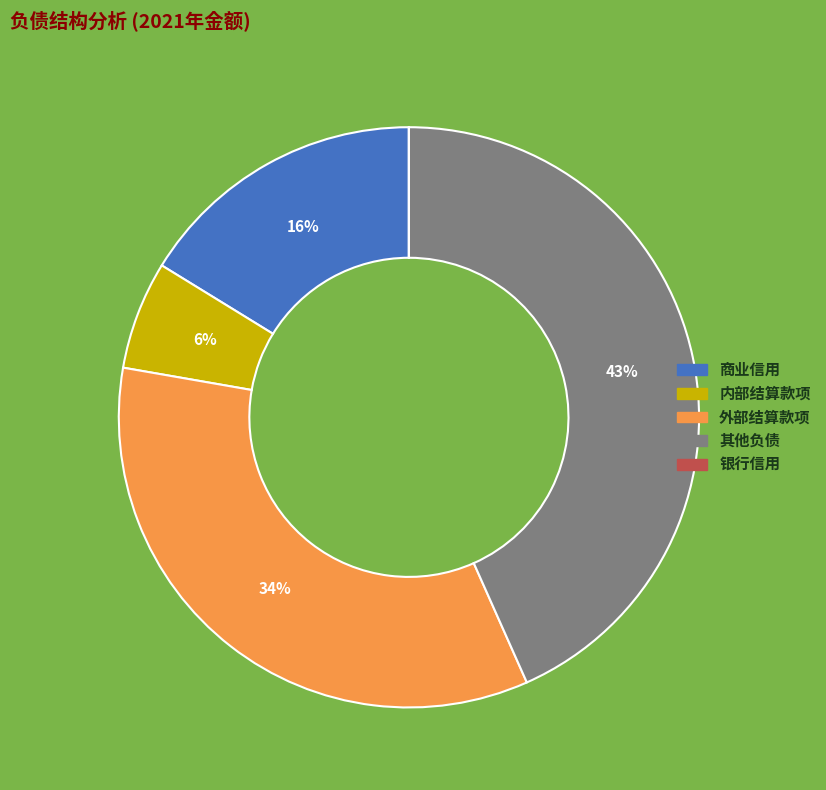

Is there any slice that represents more than half of the pie?

No